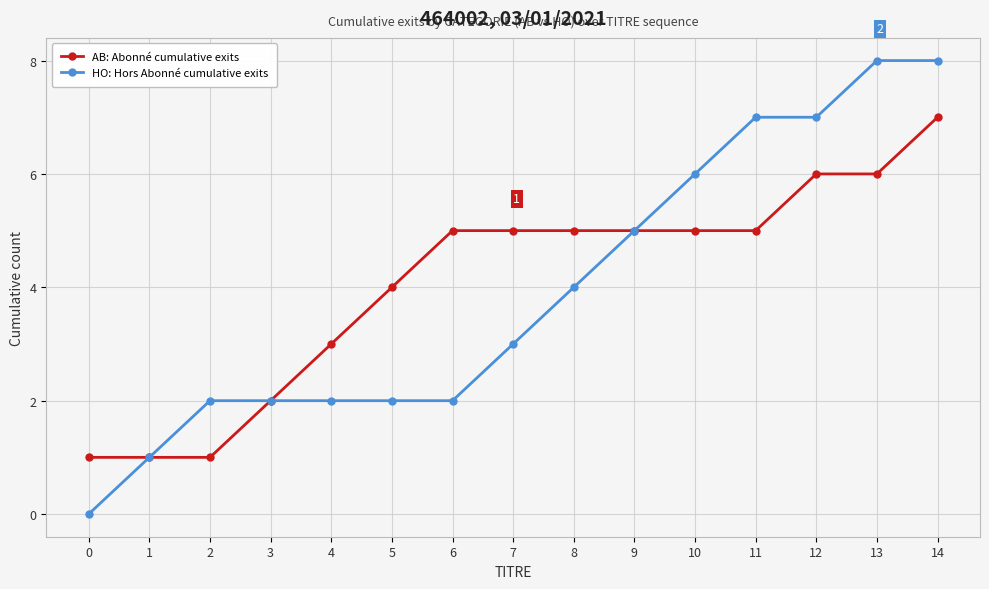

What is the value of the HO: Hors Abonné cumulative exits point at the 8th from the left?

3